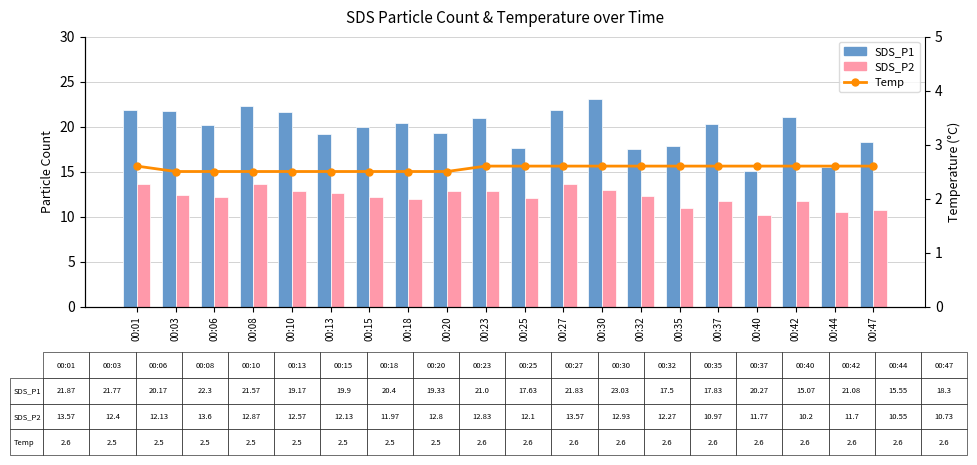

What is the total value across all series at 00:35?

31.4